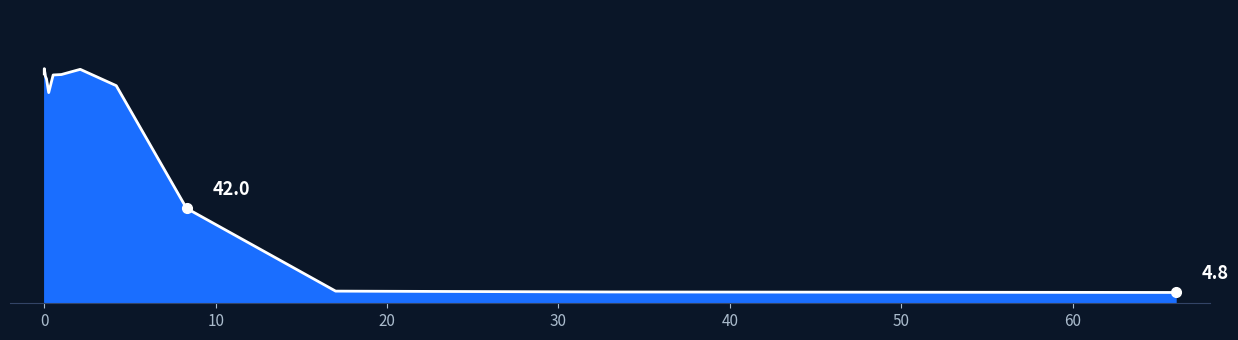

At which category does the data reach its first local peak?

0.0041